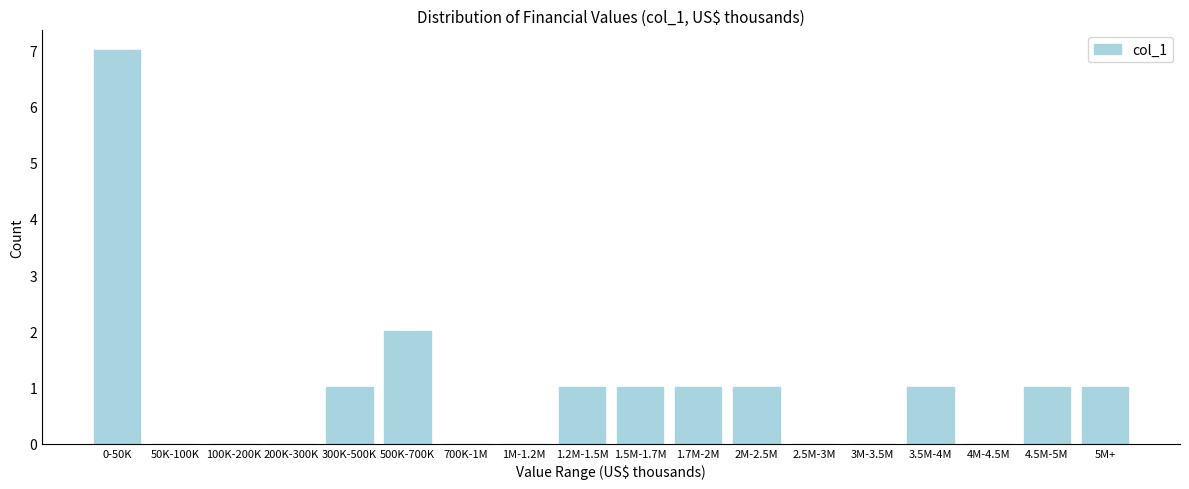

Reading right to left, extract all data points from this chart.

5M+=1	4.5M-5M=1	4M-4.5M=0	3.5M-4M=1	3M-3.5M=0	2.5M-3M=0	2M-2.5M=1	1.7M-2M=1	1.5M-1.7M=1	1.2M-1.5M=1	1M-1.2M=0	700K-1M=0	500K-700K=2	300K-500K=1	200K-300K=0	100K-200K=0	50K-100K=0	0-50K=7